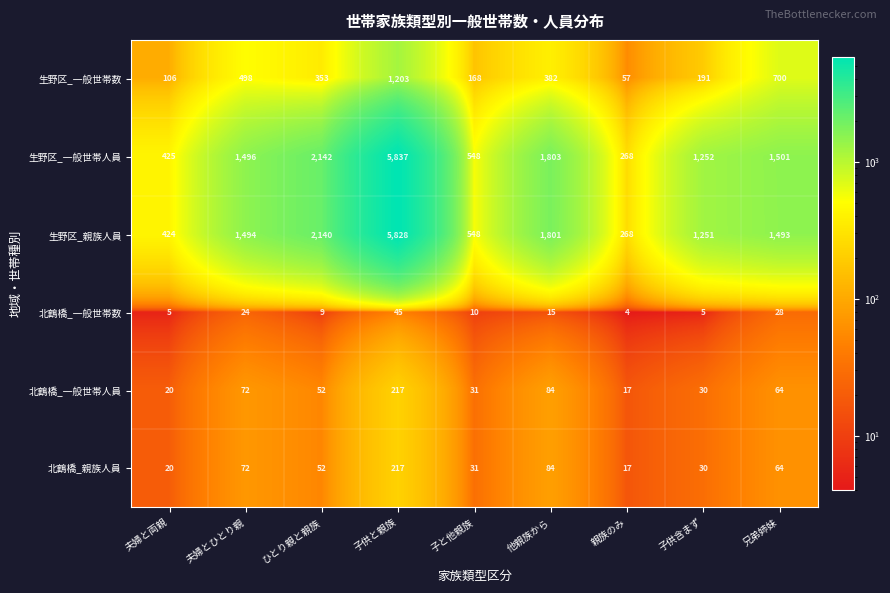

What is the total value across all series at 子供と親族?

13347